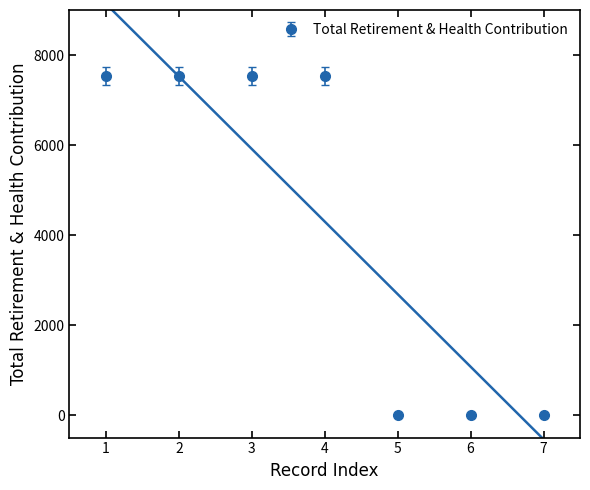

Reading left to right, list all the values displayed in this chart.

0.0=7525	0.0=7525	0.0=7525	0.0=7525	0.0=0	0.0=0	0.0=0